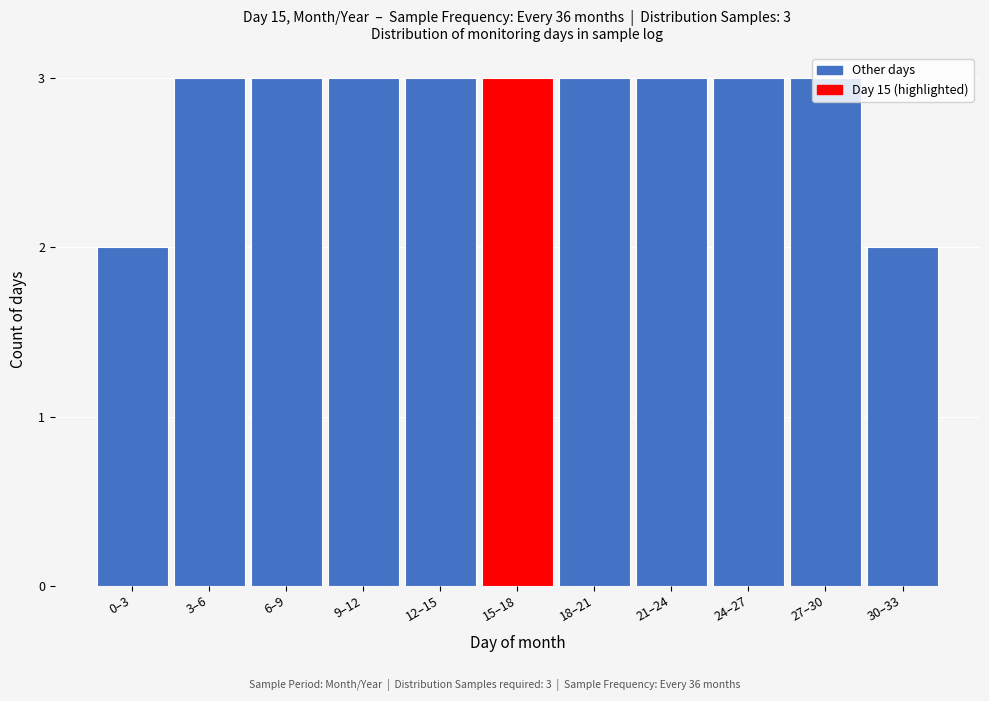

Is it true that the value at 6–9 is 3?

True